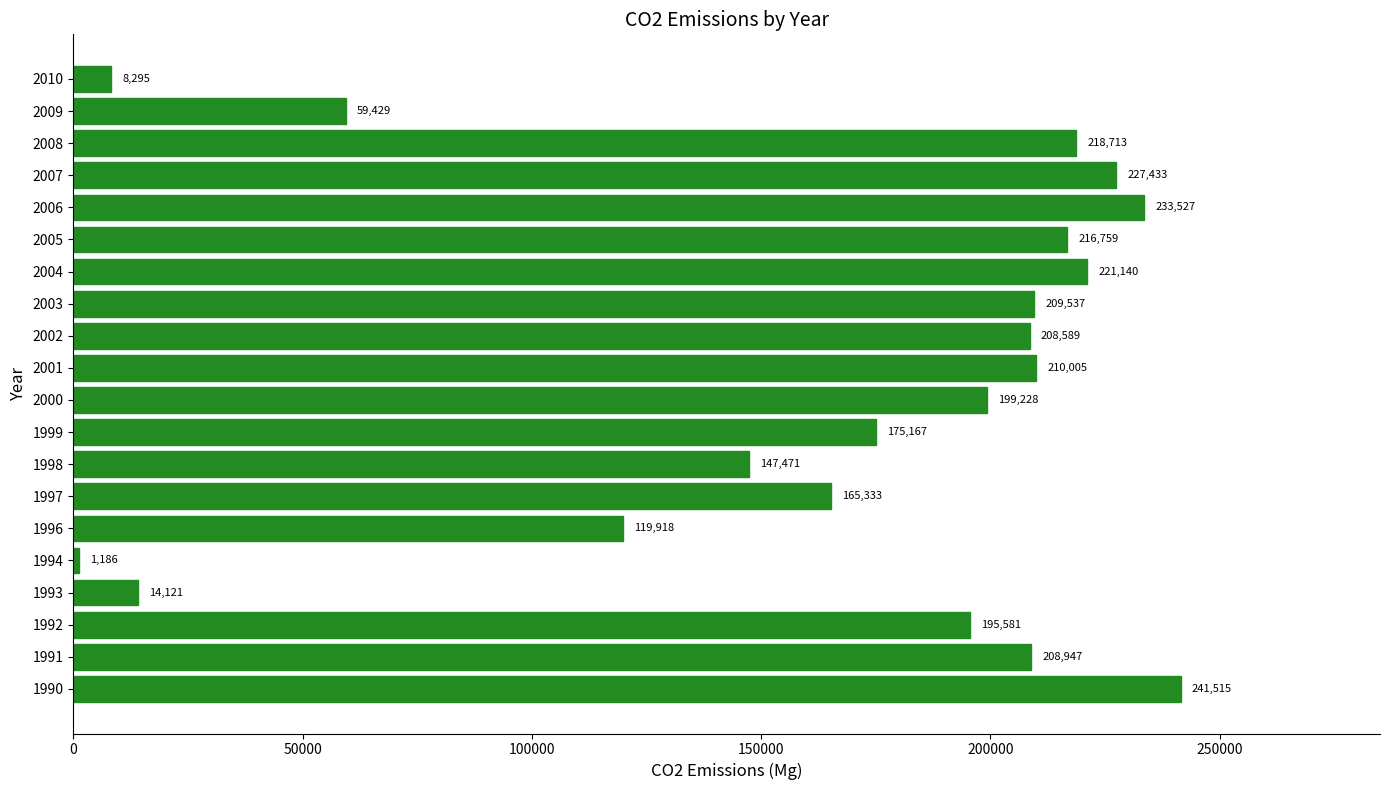

What is the sum of the values at 1992 and 1990?

437096.0